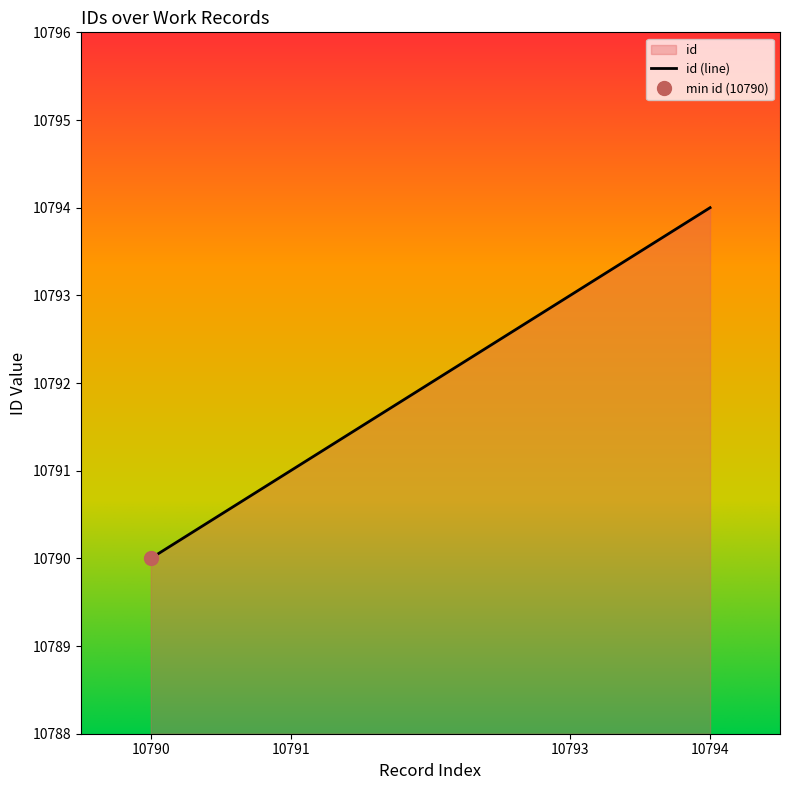

How many lines are shown in the chart?

1